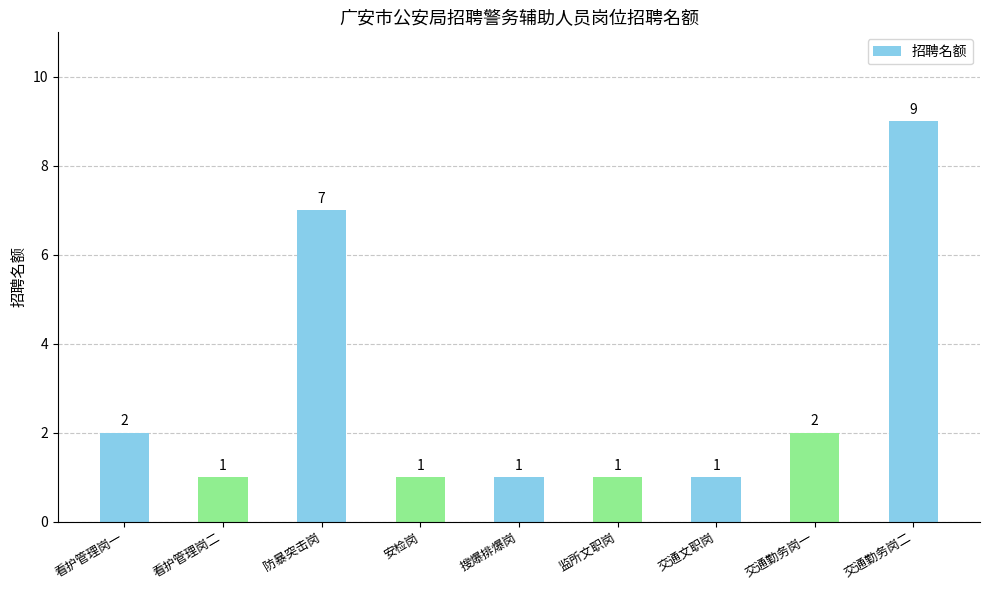

Reading right to left, list all the values displayed in this chart.

9	2	1	1	1	1	7	1	2